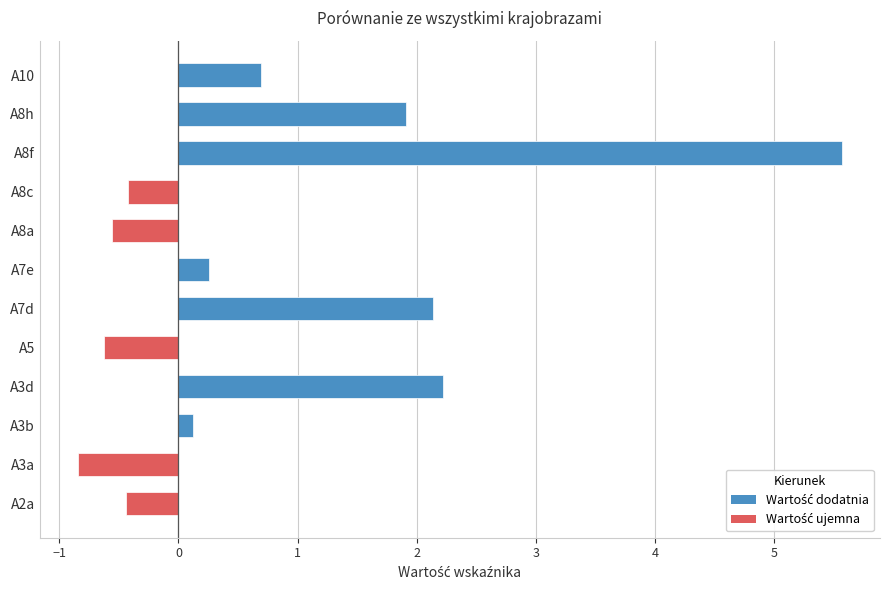

How many data points are above 0?

7